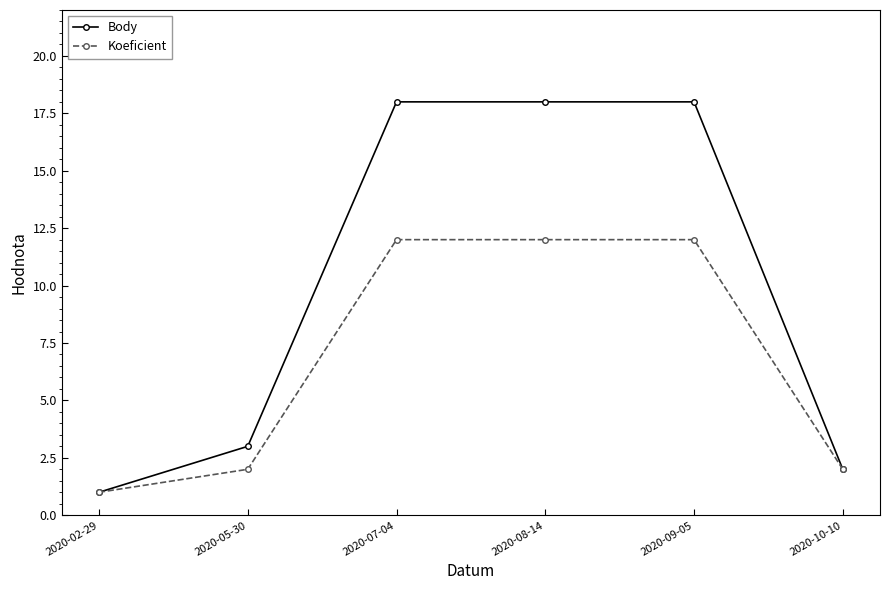

Which series changed the most between 2020-02-29 and 2020-09-05?

Body